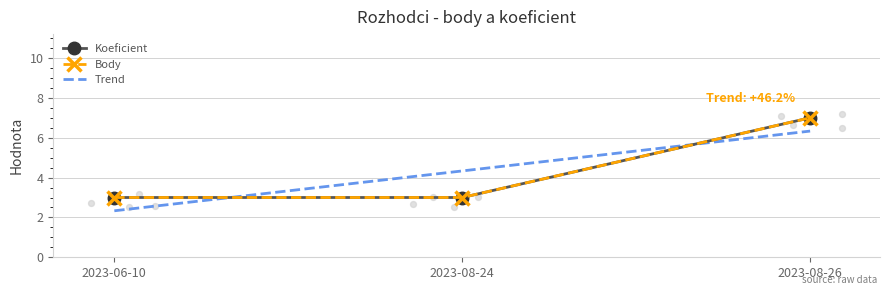

At how many categories does at least one series exceed 5?

1